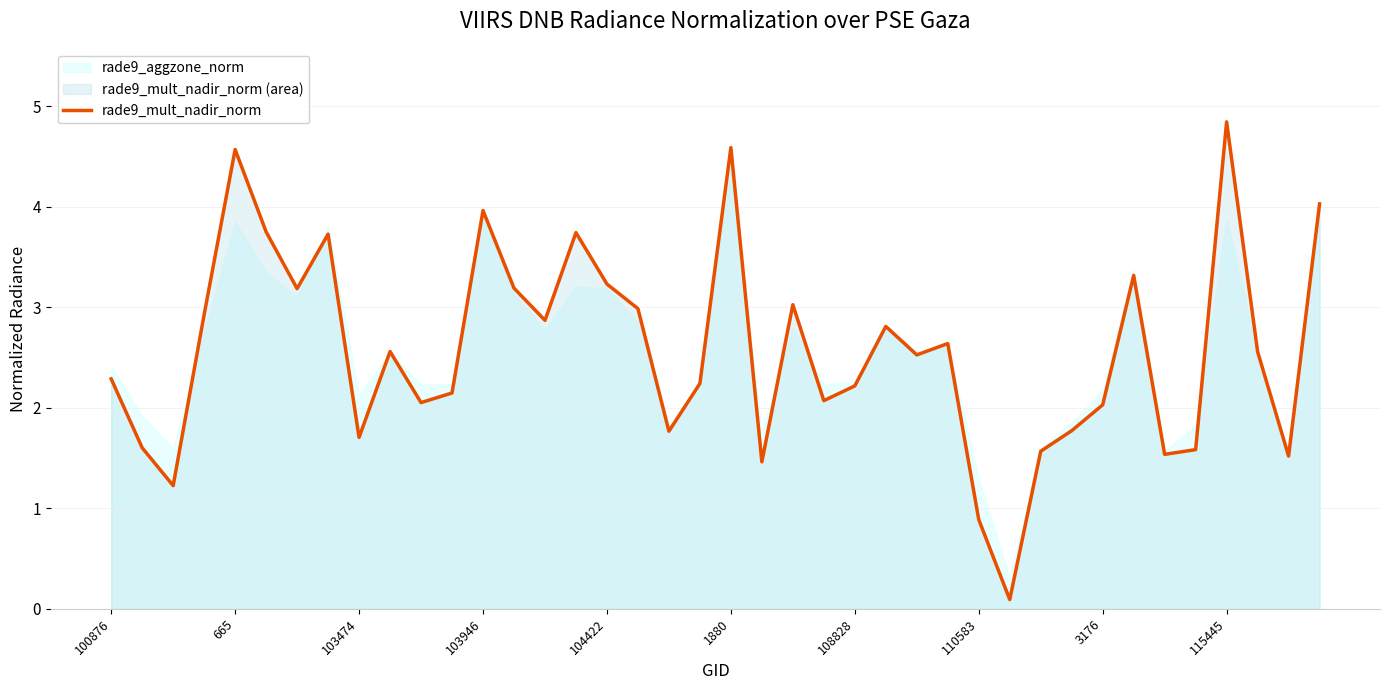

The chart shows a value of 1.1 at 19. True or false?

False